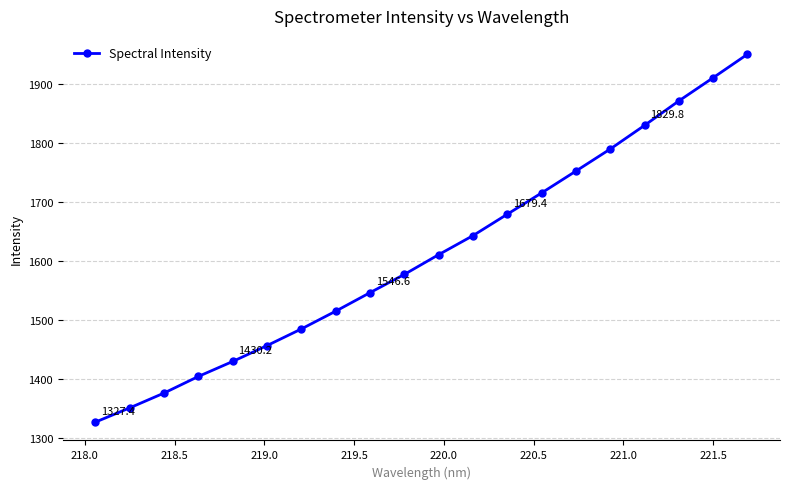

What is the value of the 11th point from the left?

1611.0